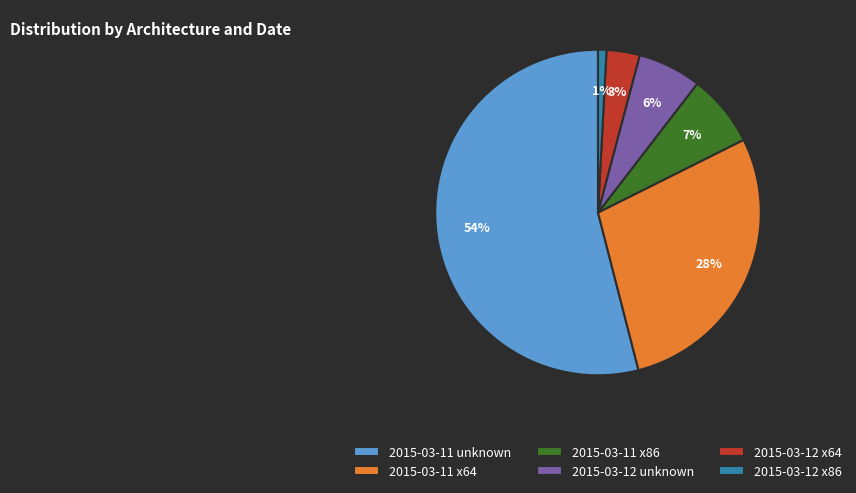

How many slices are in this pie chart?

6